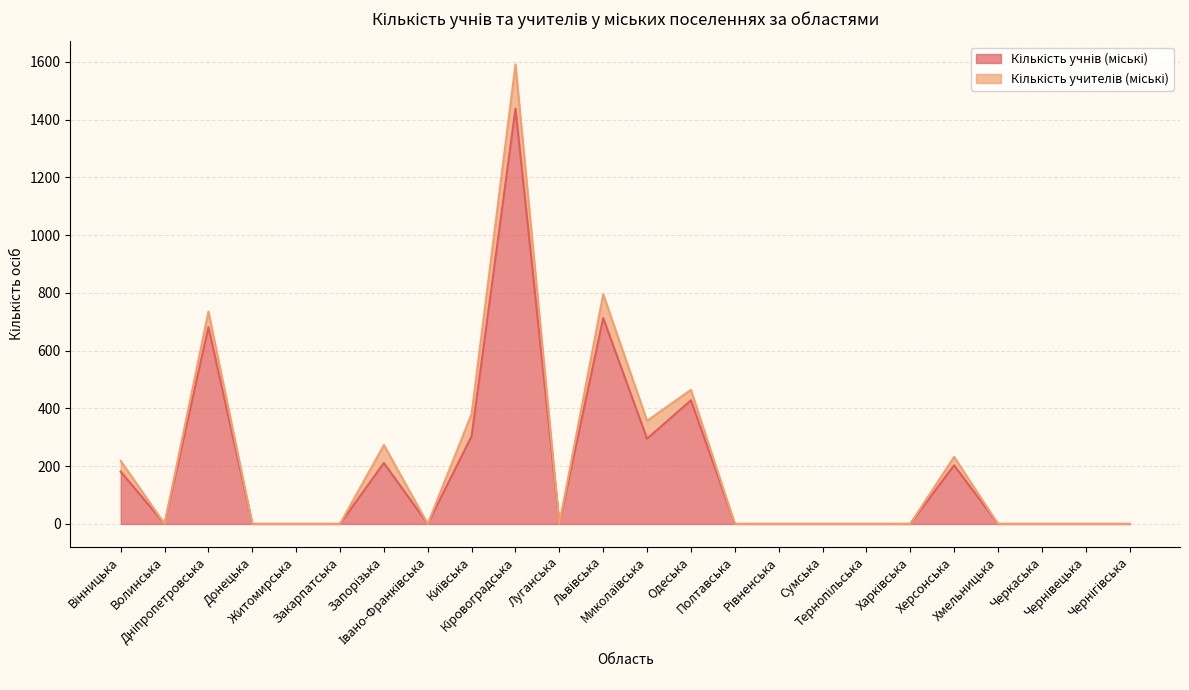

At which category does the data reach its first local peak?

Дніпропетровська